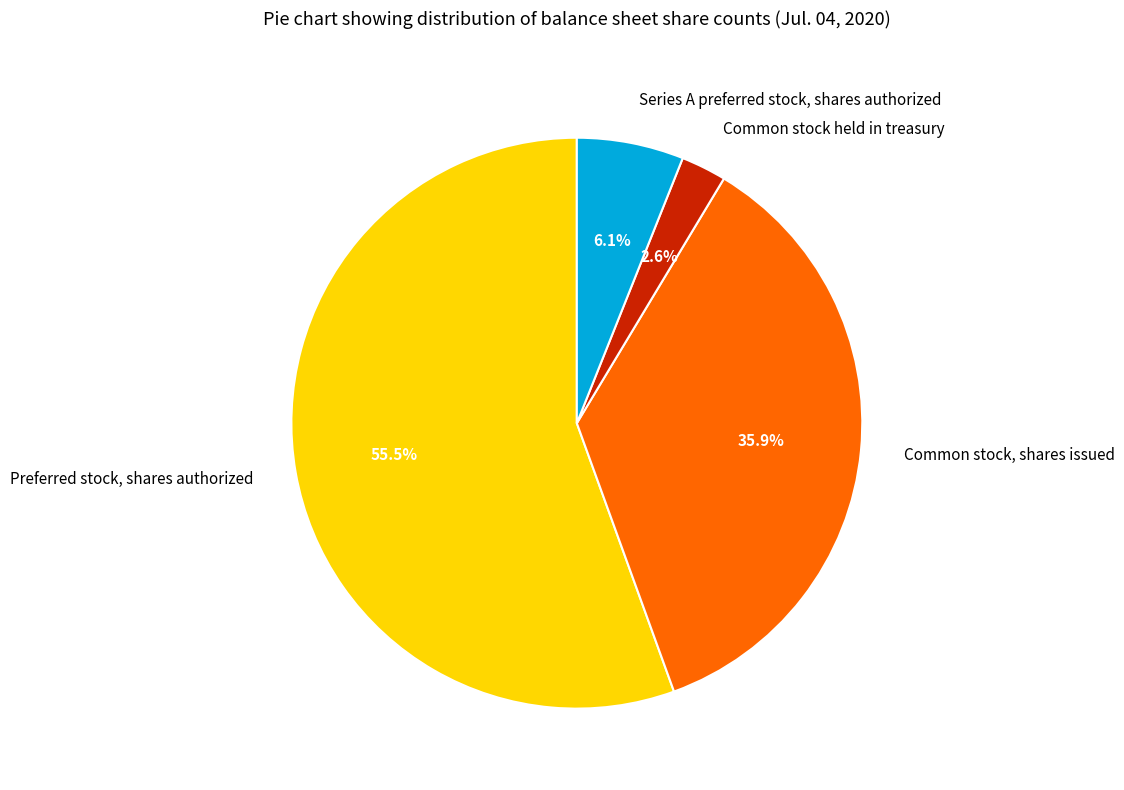

What percentage is the Series A preferred stock, shares authorized slice, to the nearest percent?

6%